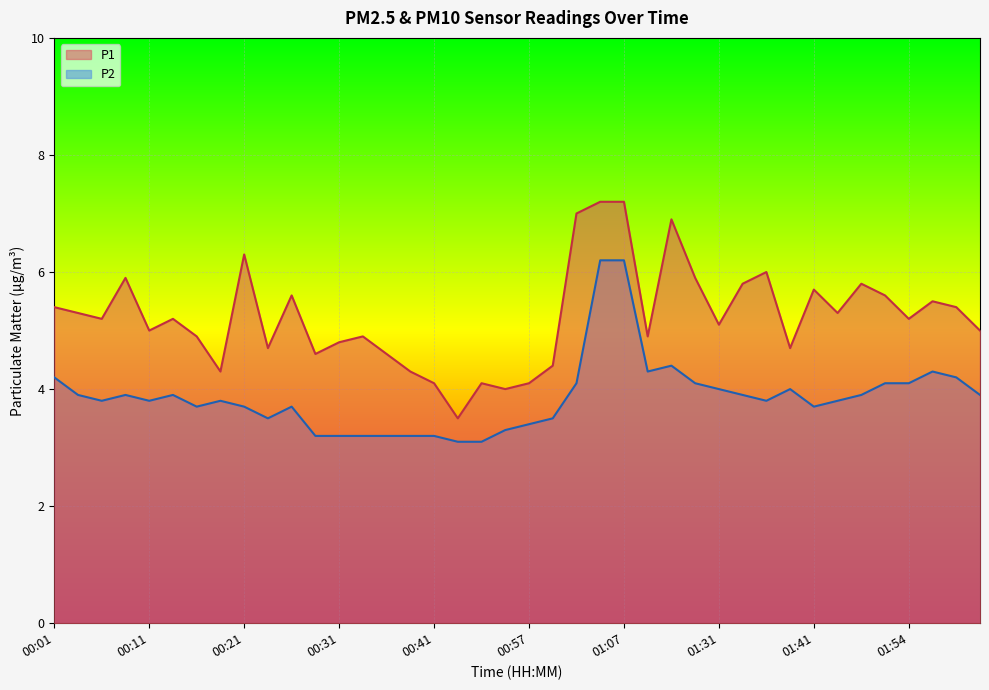

Reading right to left, list all the values displayed in this chart.

P1: 5.0	5.4	5.5	5.2	5.6	5.8	5.3	5.7	4.7	6.0	5.8	5.1	5.9	6.9	4.9	7.2	7.2	7.0	4.4	4.1	4.0	4.1	3.5	4.1	4.3	4.6	4.9	4.8	4.6	5.6	4.7	6.3	4.3	4.9	5.2	5.0	5.9	5.2	5.3	5.4
P2: 3.9	4.2	4.3	4.1	4.1	3.9	3.8	3.7	4.0	3.8	3.9	4.0	4.1	4.4	4.3	6.2	6.2	4.1	3.5	3.4	3.3	3.1	3.1	3.2	3.2	3.2	3.2	3.2	3.2	3.7	3.5	3.7	3.8	3.7	3.9	3.8	3.9	3.8	3.9	4.2